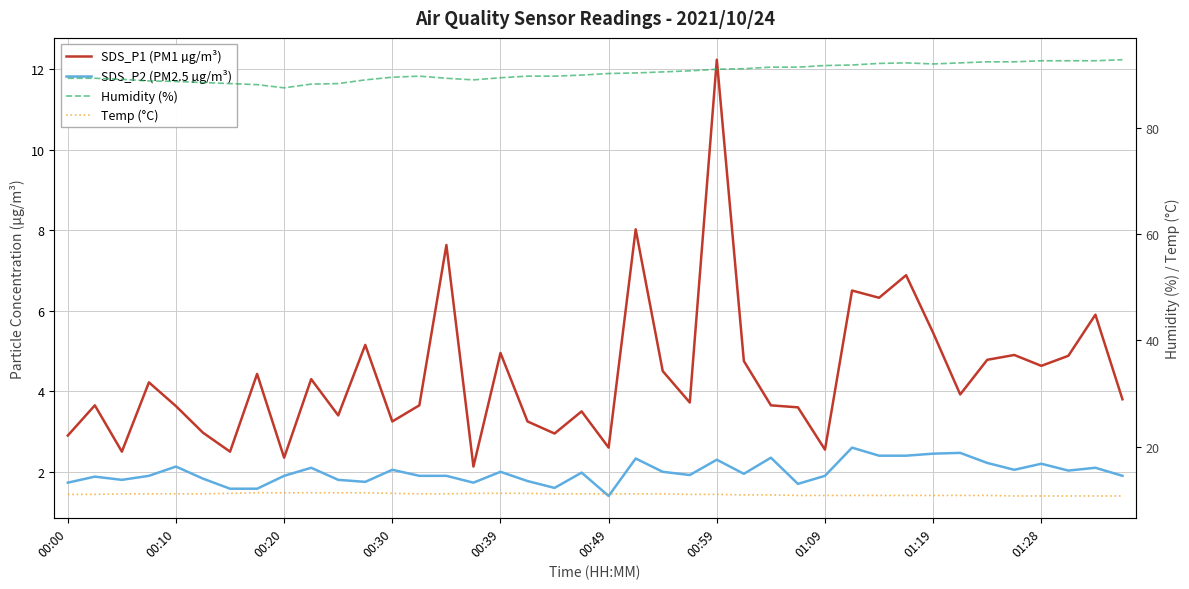

What is the difference between the highest and lowest values at 37?

90.7